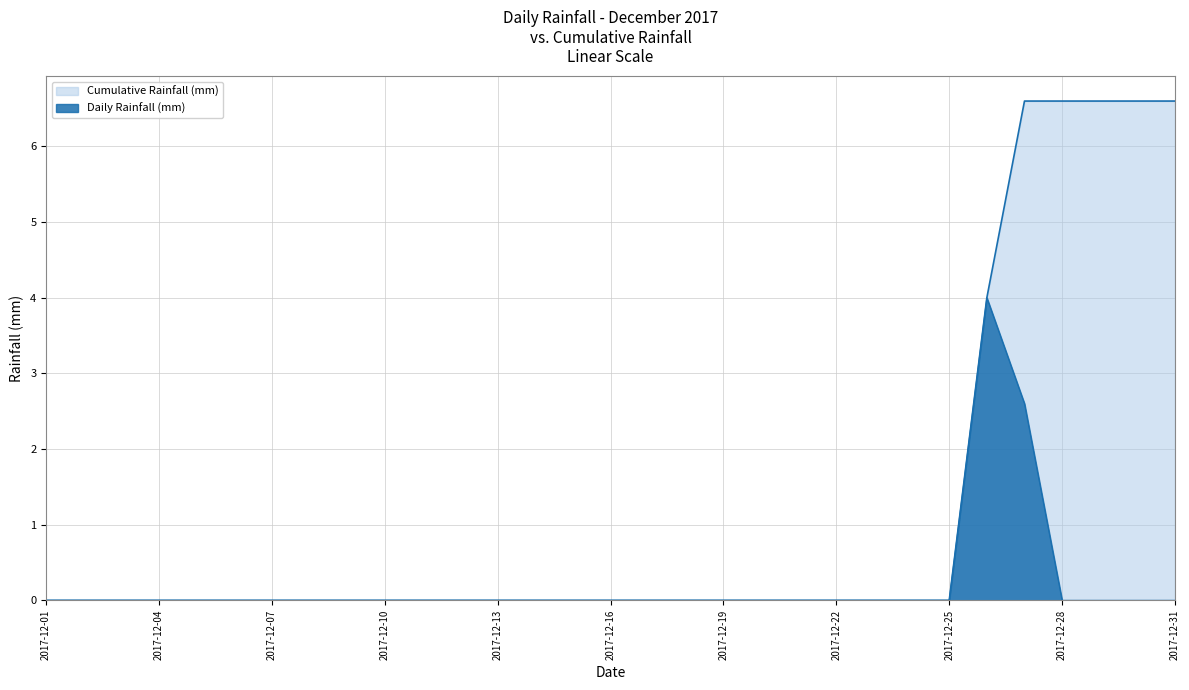

Does the chart display data point markers on the line(s)?

No